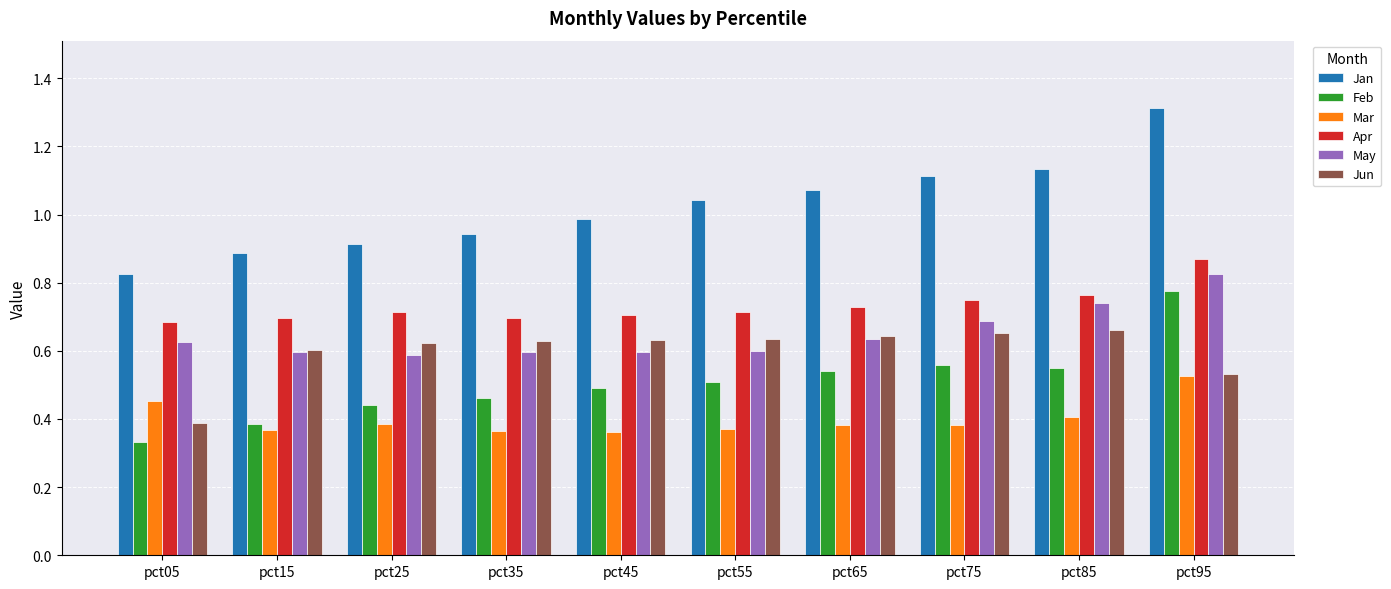

Which series has the widest spread of values?

Jan